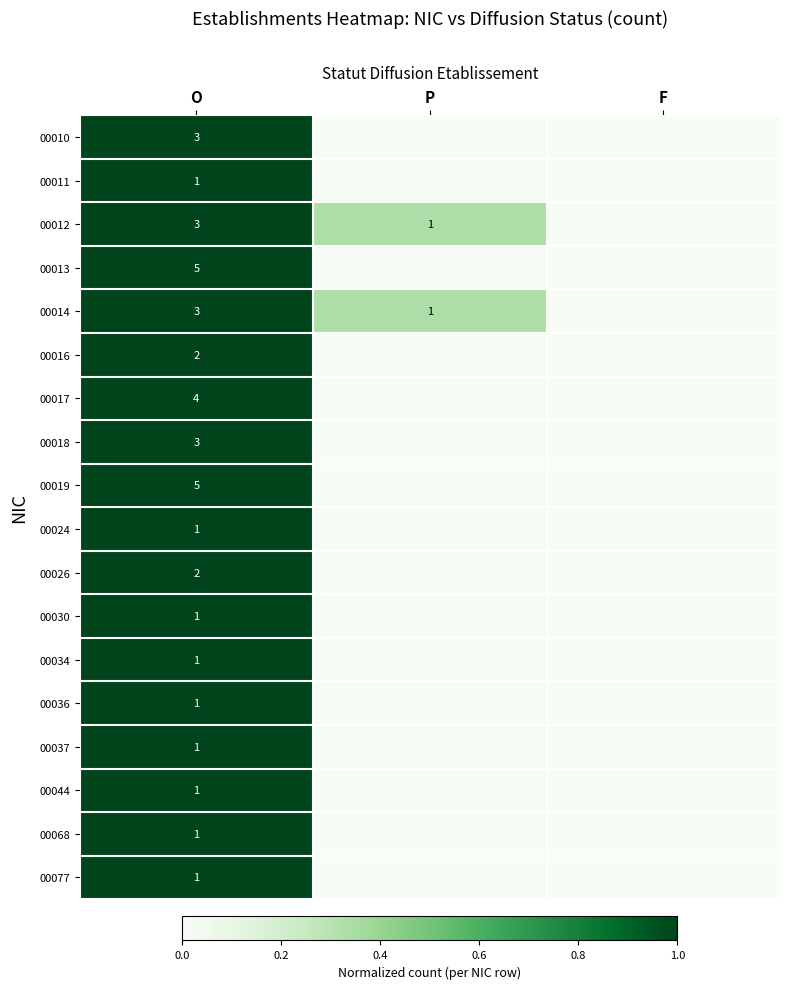

What is the spread (max minus min) of values at O?

4